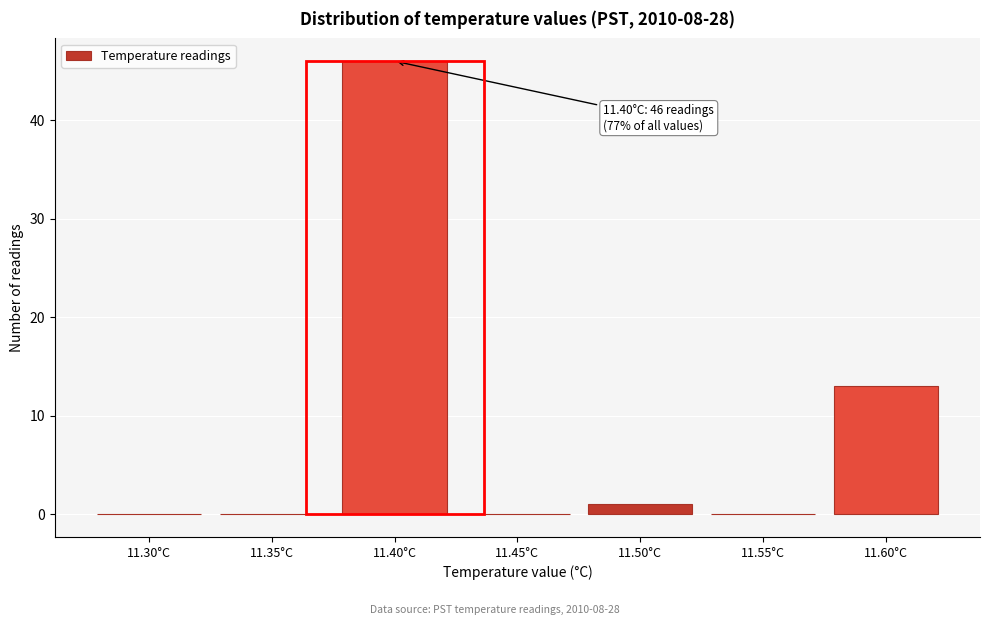

Reading left to right, extract all data points from this chart.

11.30°C=0	11.35°C=0	11.40°C=46	11.45°C=0	11.50°C=1	11.55°C=0	11.60°C=13